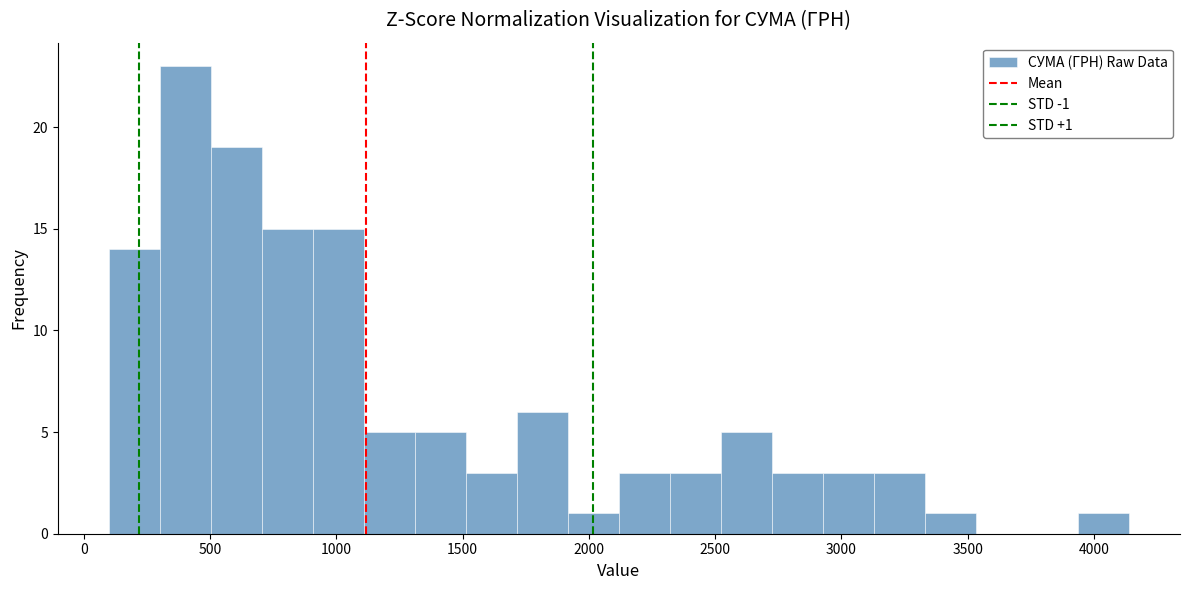

Which range on the x-axis has the tallest bar?

300 to 500